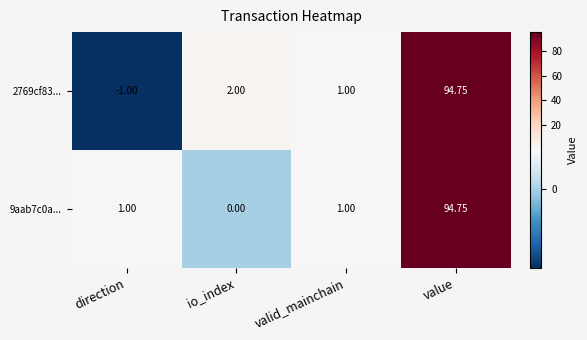

What is the difference between the highest and lowest values at direction?

2.0